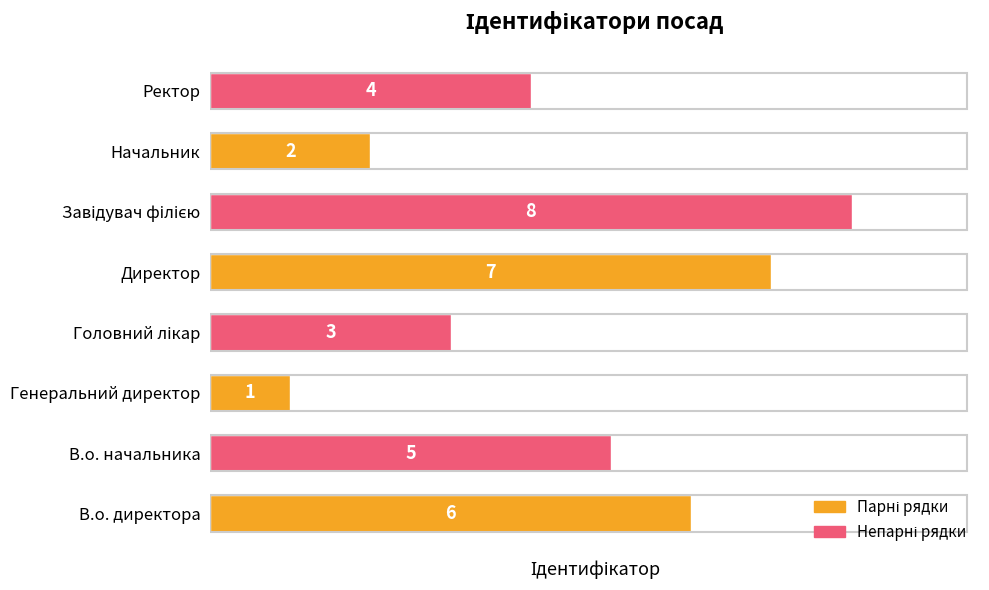

What is the change in value from Директор to Начальник?

-5